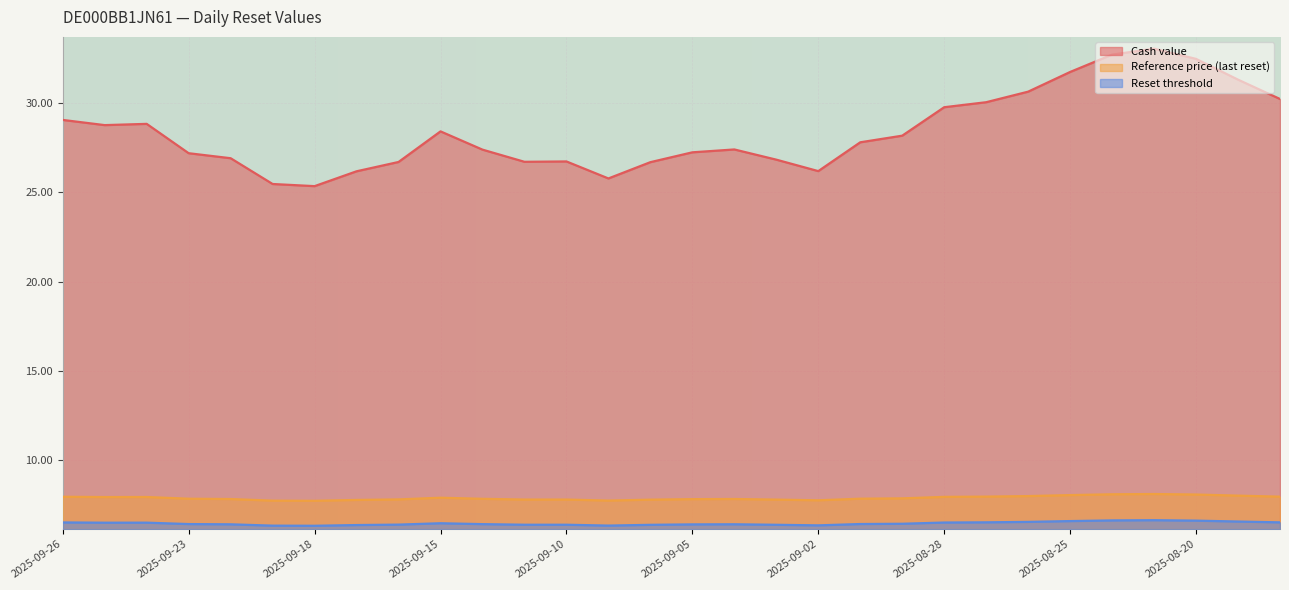

What position from the left is 2025-09-08?

15